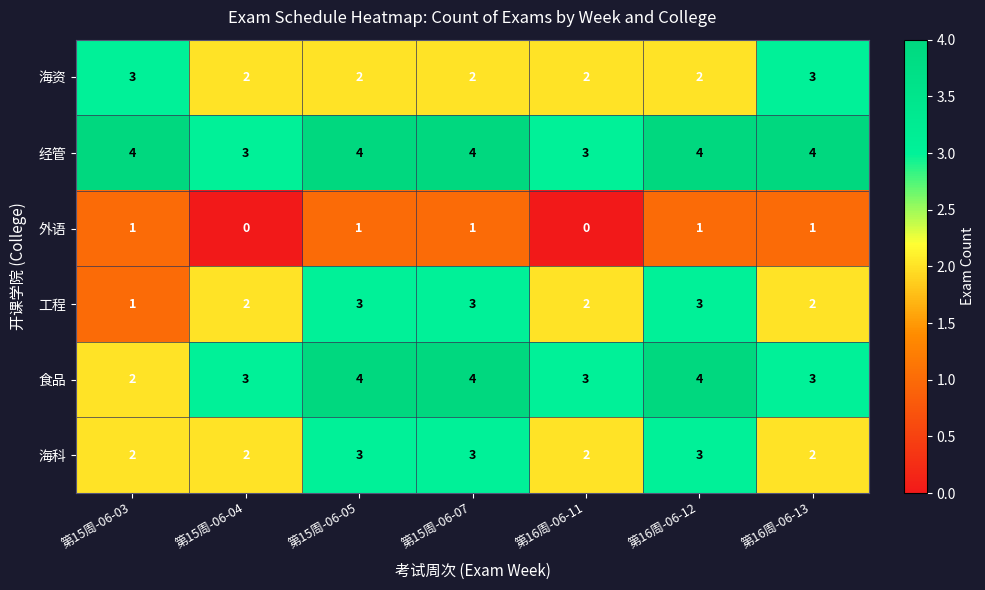

What is the sum of the 工程 values at 第16周-06-13 and 第15周-06-04?

4